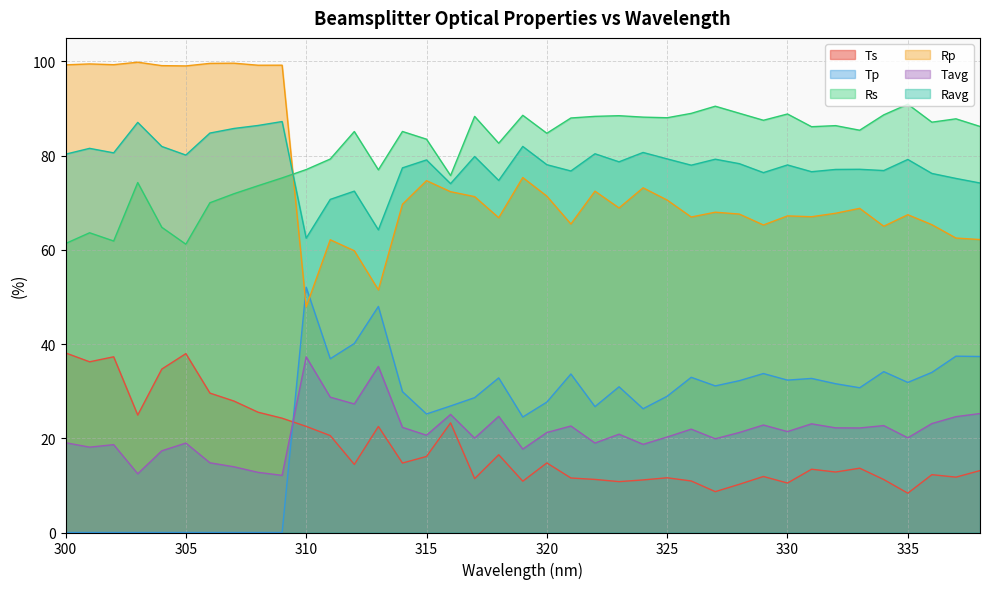

Where is Tavg nearest to the value 24?

337